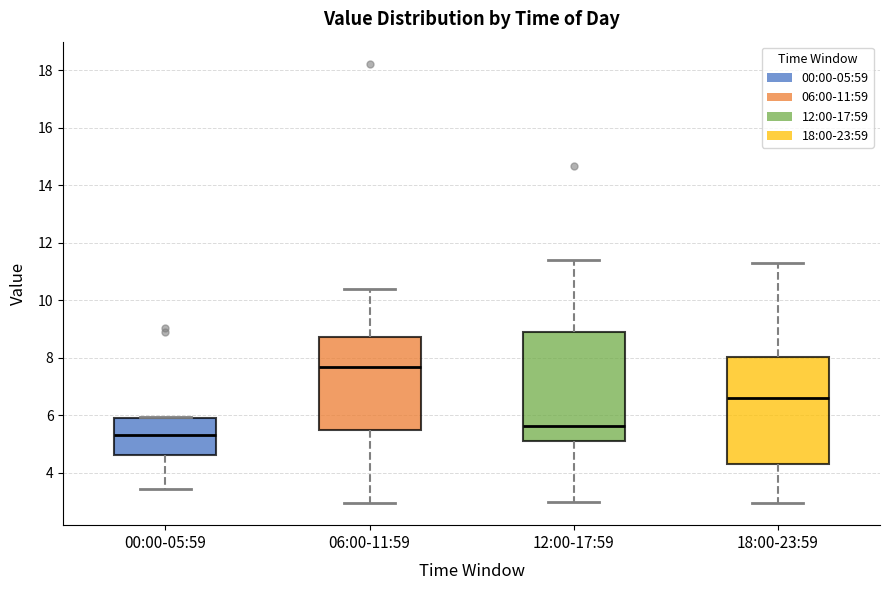

Which box has the highest median line?

06:00-11:59